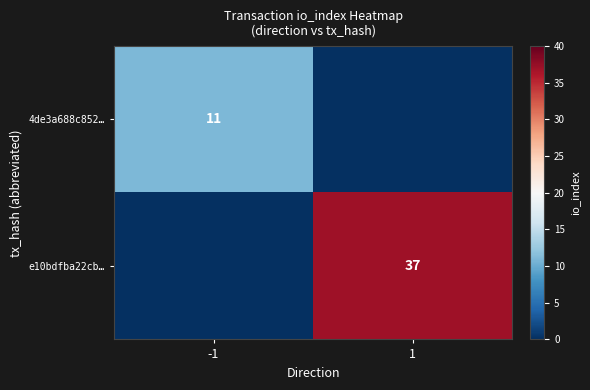

Which label corresponds to the largest value in the chart?

1